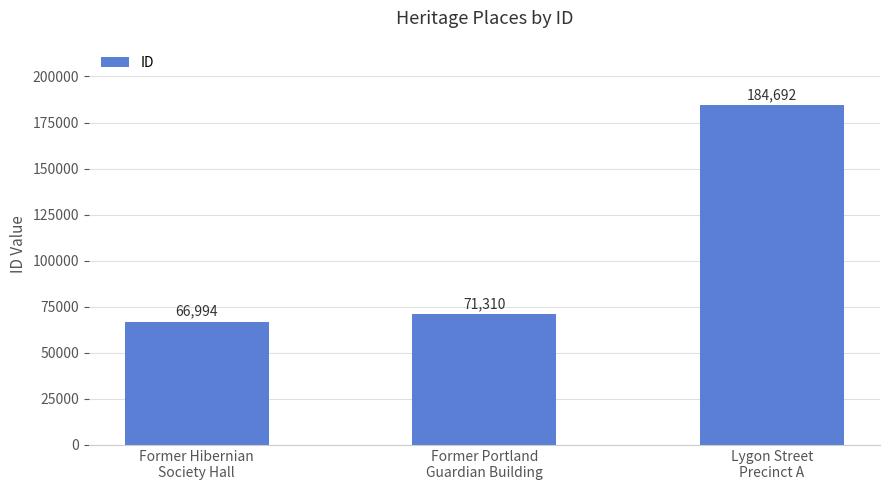

What is the sum of the values at Former Hibernian
Society Hall and Lygon Street
Precinct A?

251686